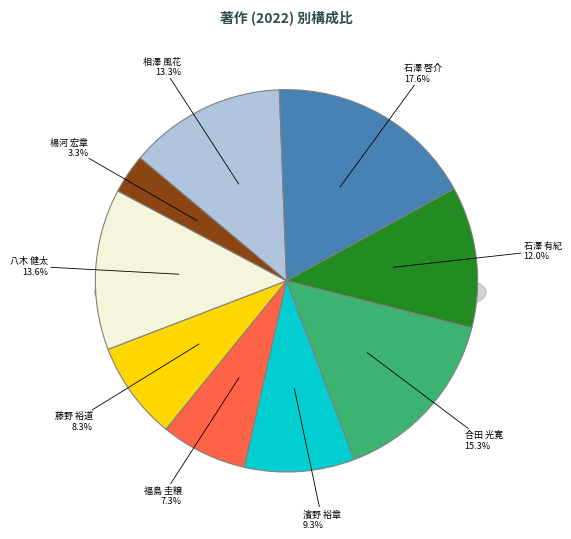

How many slices are in this pie chart?

9